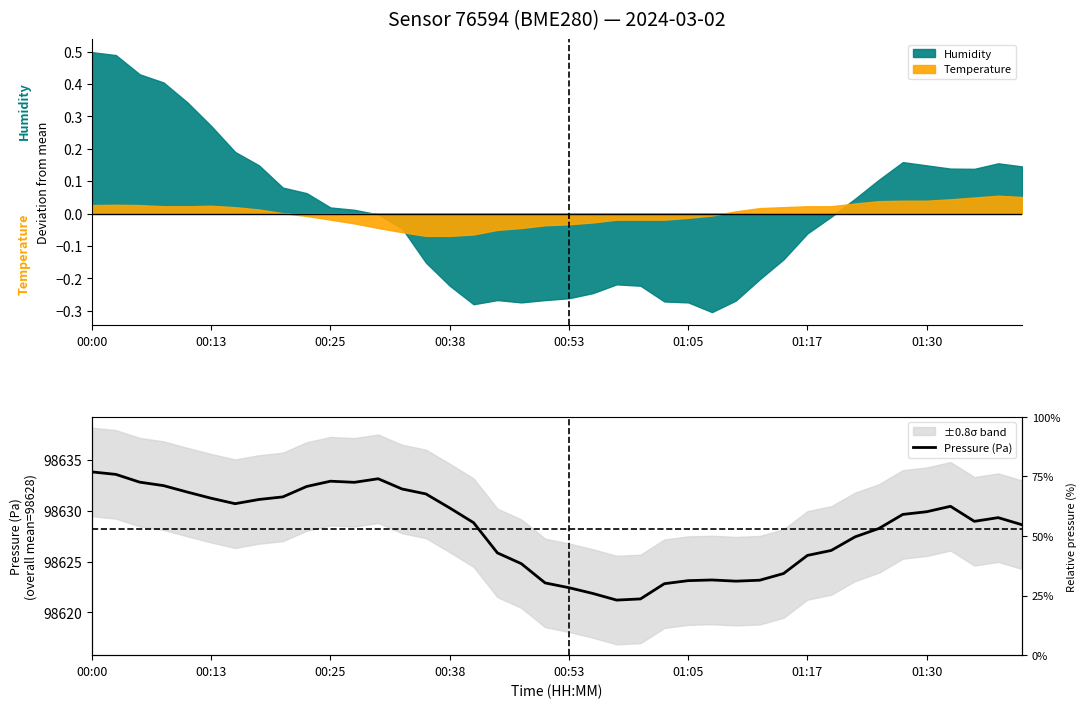

What is the difference between the second highest and minimum values?

12.4